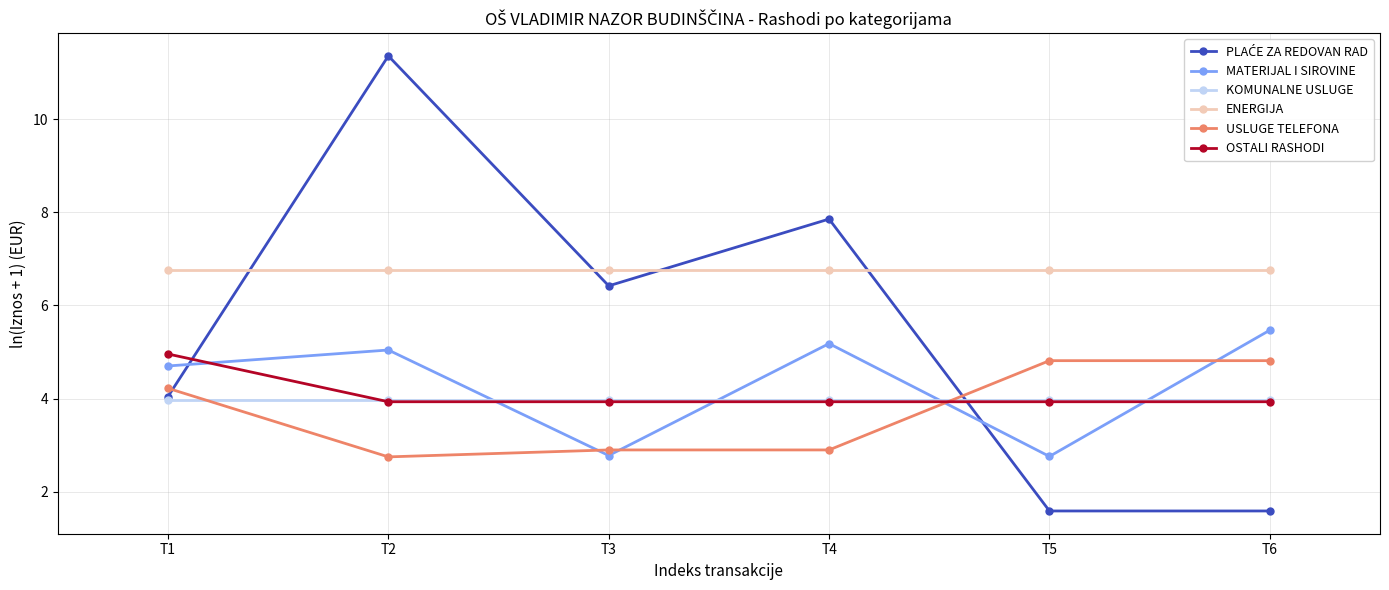

True or false: OSTALI RASHODI and ENERGIJA intersect in this chart.

False